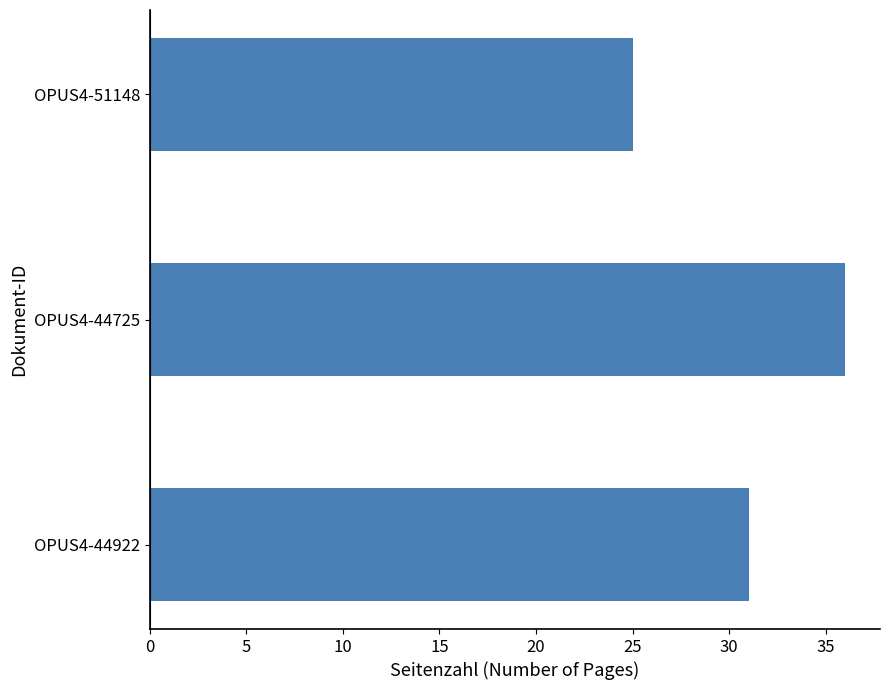

At which label is the value closest to 30?

OPUS4-44922